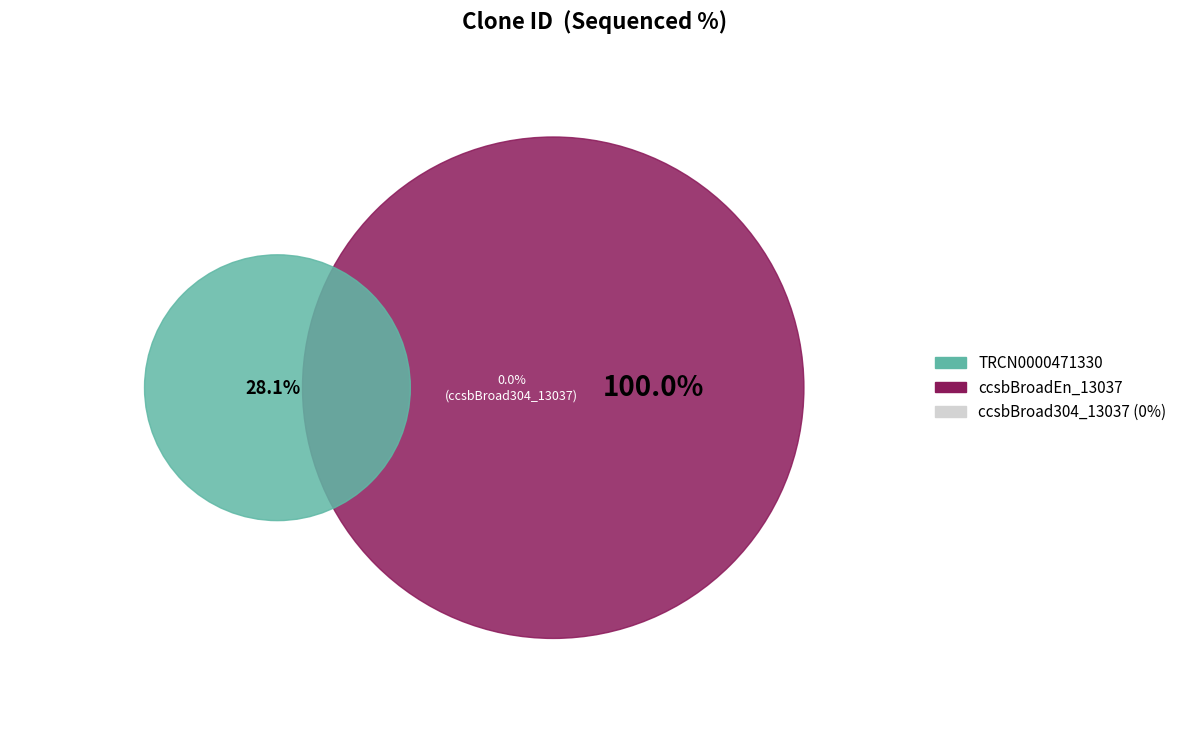

What is the majority slice?

ccsbBroadEn_13037